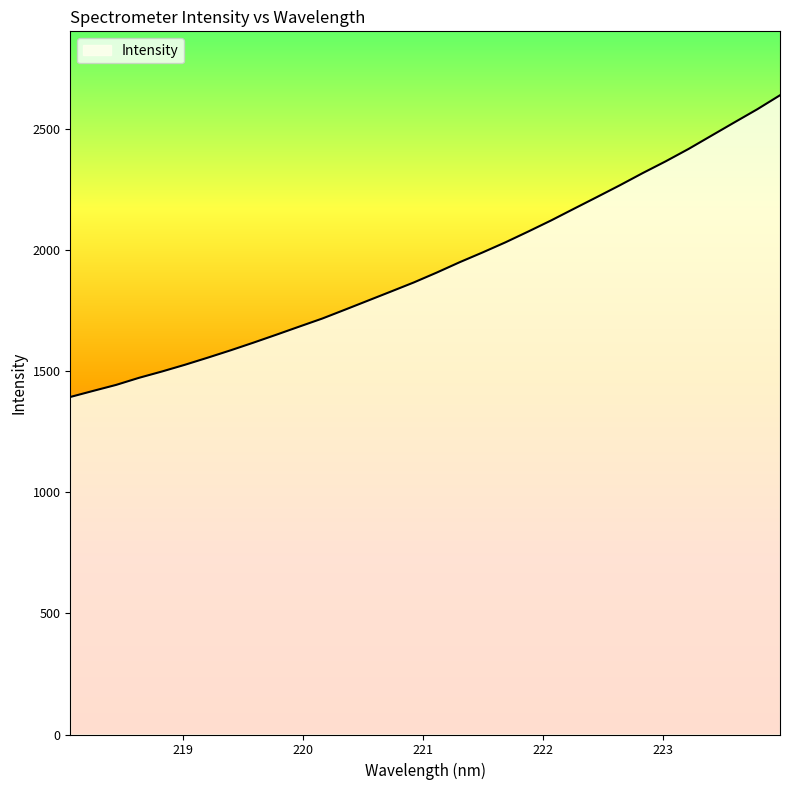

What is the minimum value shown in the chart?

1392.6